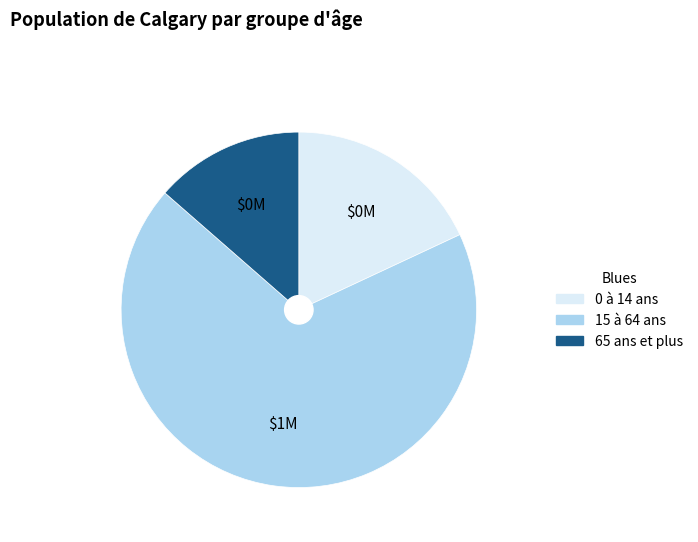

Rank the categories by value from highest to lowest.

15 à 64 ans, 0 à 14 ans, 65 ans et plus